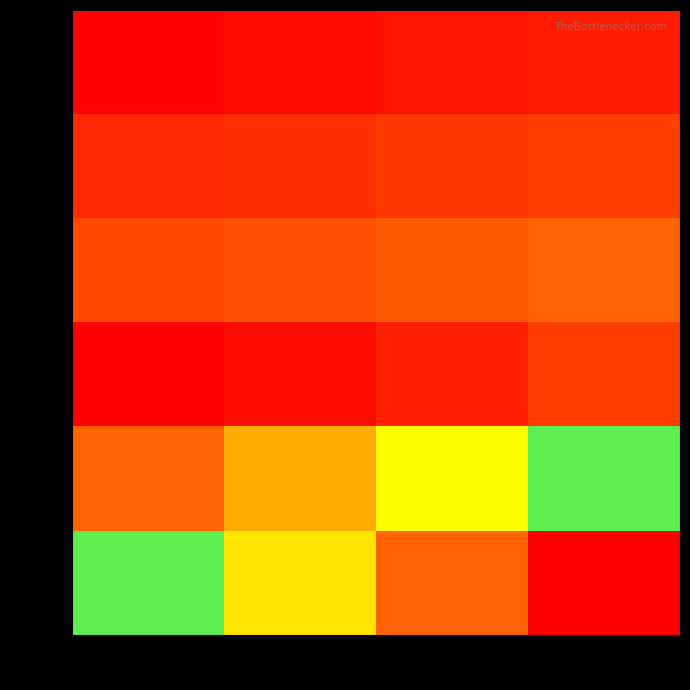

Between col_1 and col_4, which is larger?

col_4